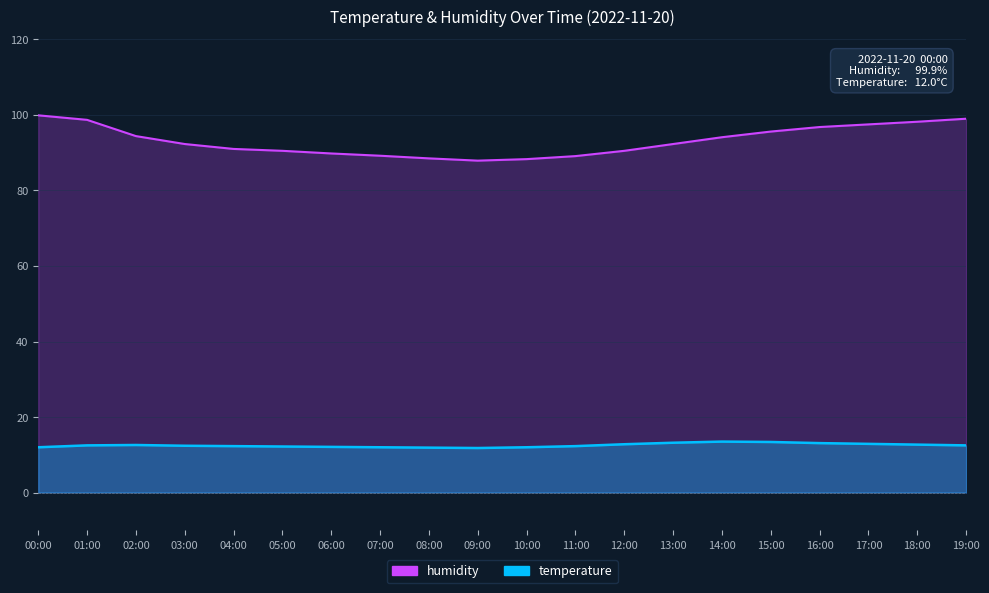

Which series has the largest total across all categories?

humidity